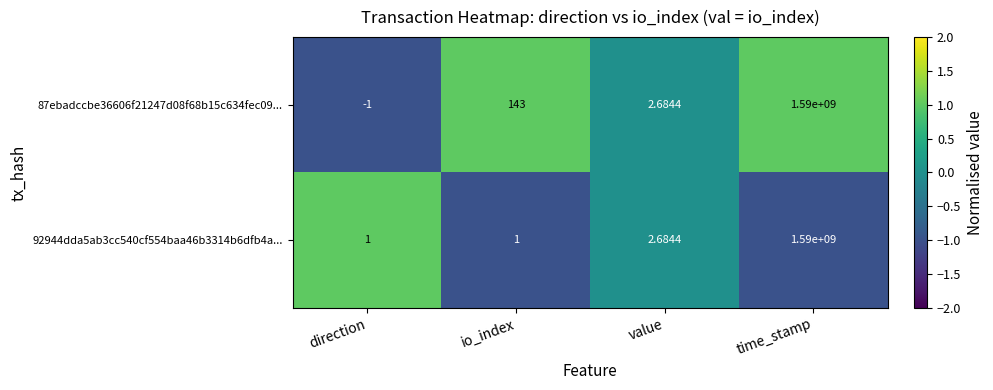

Which category has the highest value across all series?

time_stamp